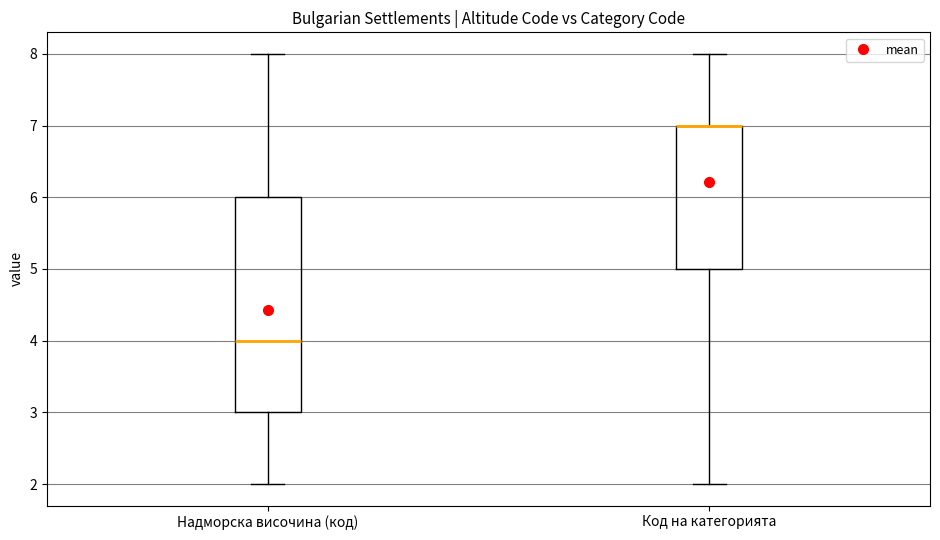

Reading left to right, transcribe this box plot: for each box, give where its median line is, the range the box spans, and where its two whiskers end, as read against the y-axis. The values are not printed on the chart, so give them approximately, as read against the axis.

Надморска височина (код): median 4, box 3 to 6, whiskers 2 to 8
Код на категорията: median 7 (drawn on the box's upper edge), box 5 to 7, whiskers 2 to 8